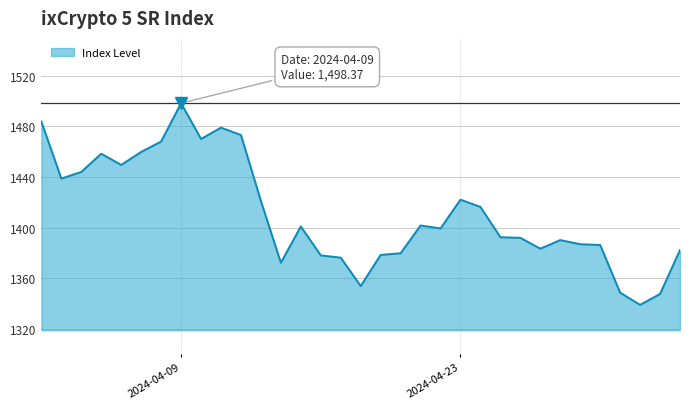

What is the greatest value displayed?

1498.4